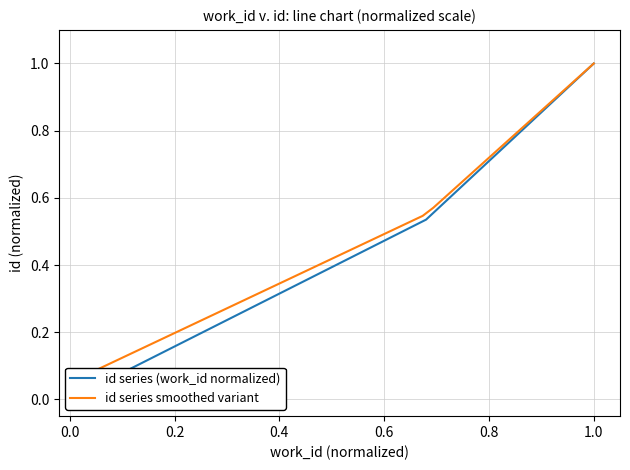

Count the values in the range 0 to 1.

3